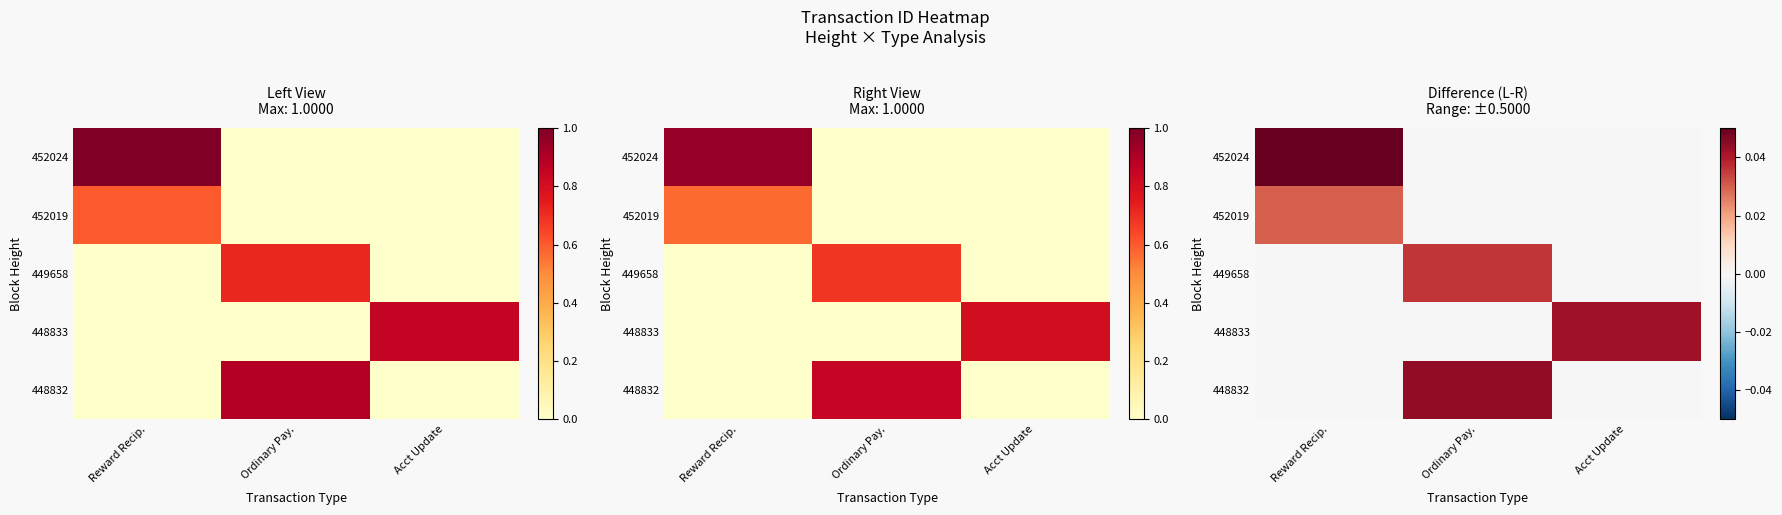

Rank the categories by 452019 value from highest to lowest.

Reward Recip., Ordinary Pay., Acct Update